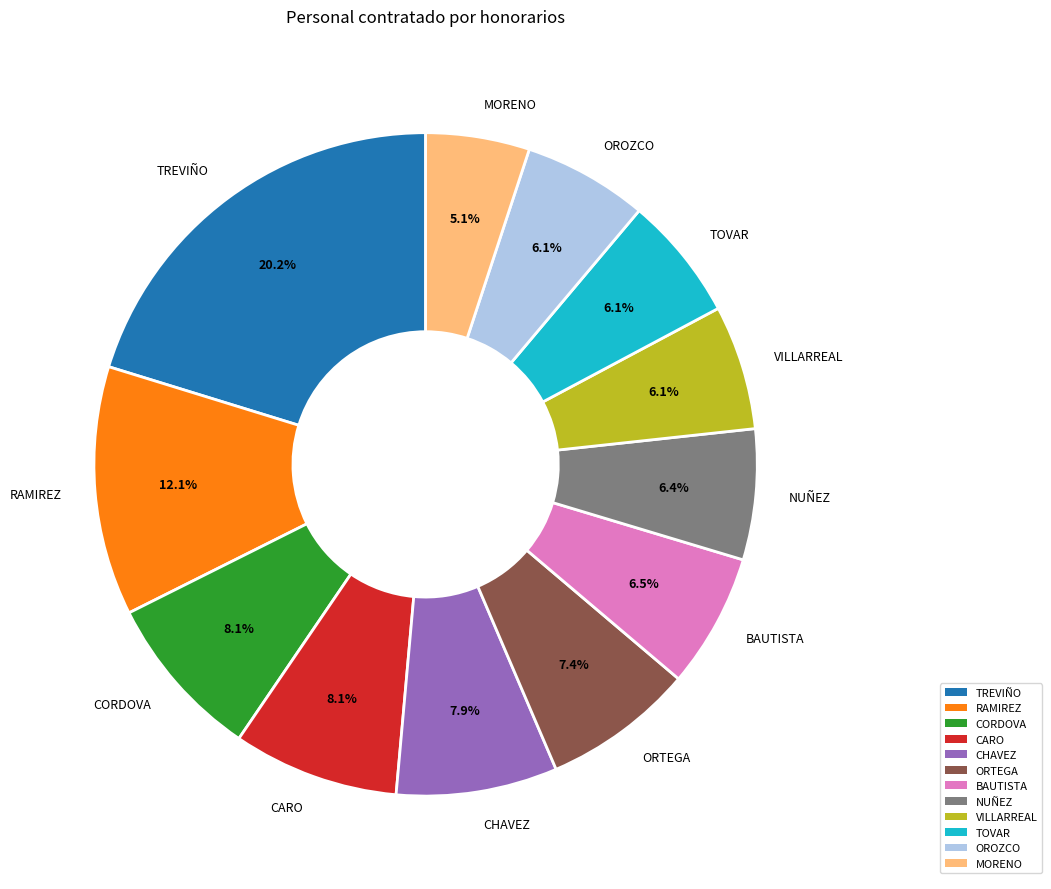

What is the largest slice in the pie chart?

TREVIÑO